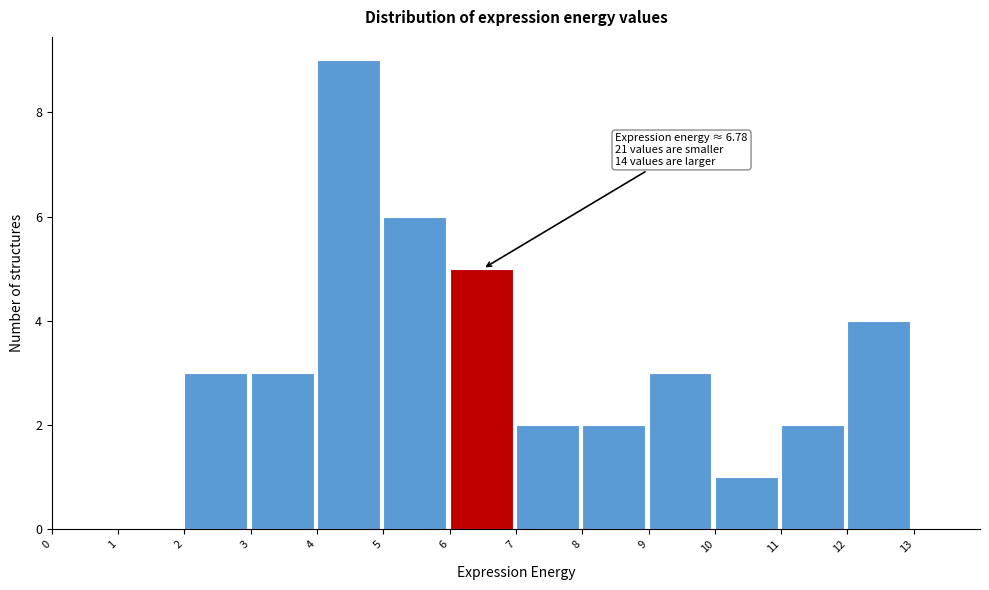

Over which range of the x-axis is the bar tallest?

4 to 5